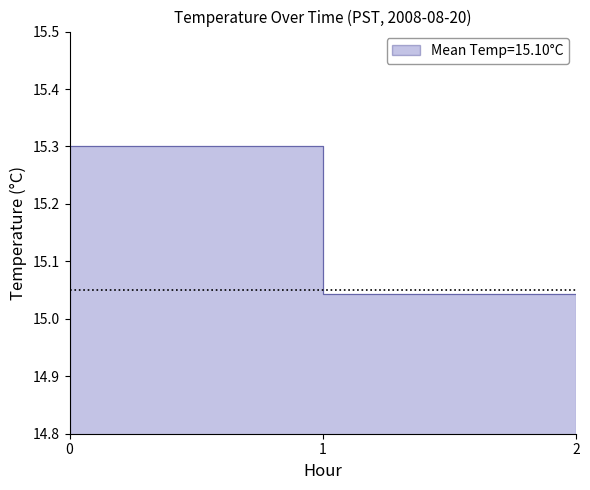

What is the minimum value shown in the chart?

15.0